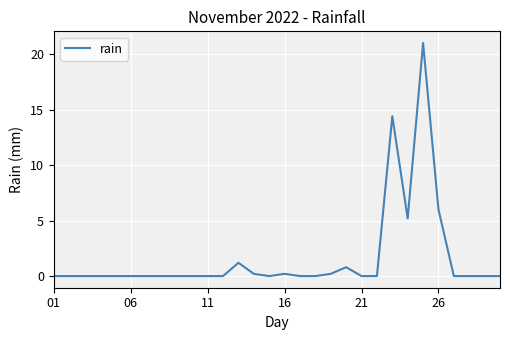

What is the difference between the maximum and second lowest values?

21.0